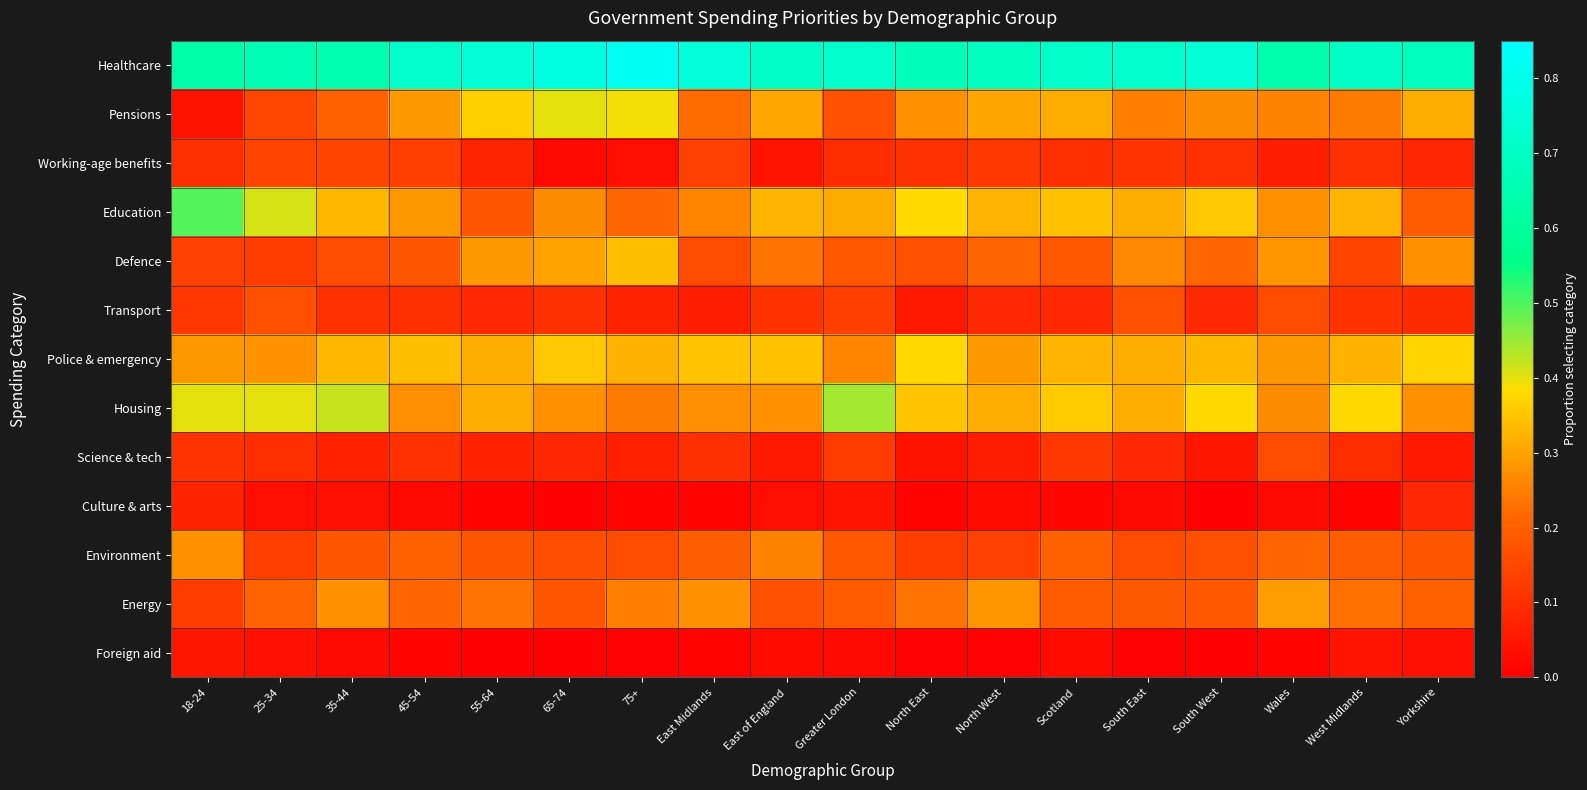

At how many categories does at least one series exceed 0?

18